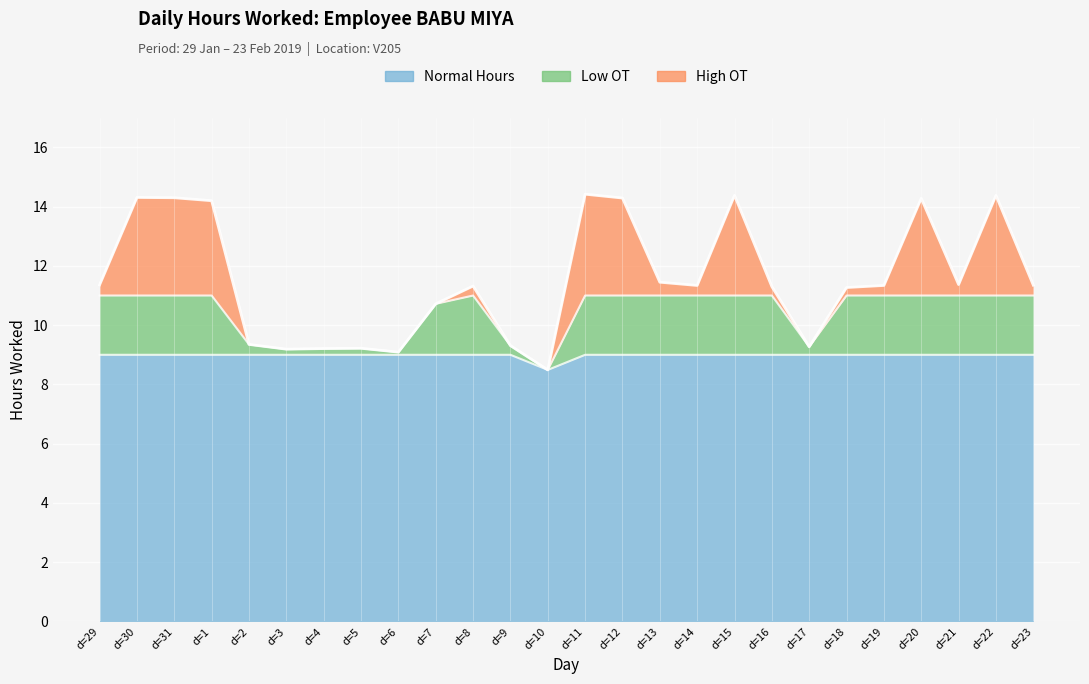

At which label does the data first exceed 11?

d=29